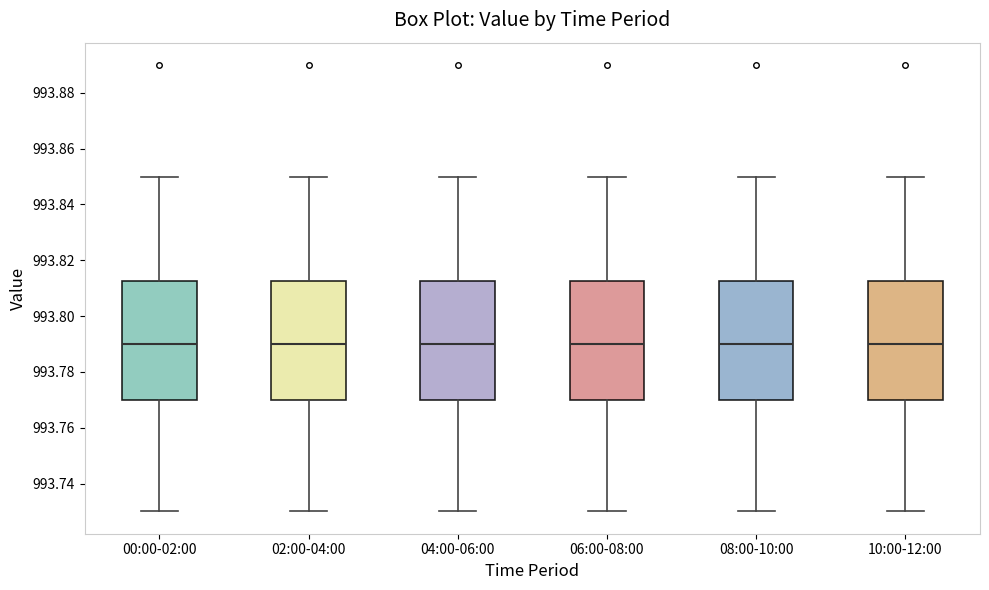

Reading left to right, transcribe this box plot: for each box, give where its median line is, the range the box spans, and where its two whiskers end, as read against the y-axis. The values are not printed on the chart, so give them approximately, as read against the axis.

00:00-02:00: median 993.790, box 993.770 to 993.812, whiskers 993.730 to 993.850
02:00-04:00: median 993.790, box 993.770 to 993.812, whiskers 993.730 to 993.850
04:00-06:00: median 993.790, box 993.770 to 993.812, whiskers 993.730 to 993.850
06:00-08:00: median 993.790, box 993.770 to 993.812, whiskers 993.730 to 993.850
08:00-10:00: median 993.790, box 993.770 to 993.812, whiskers 993.730 to 993.850
10:00-12:00: median 993.790, box 993.770 to 993.812, whiskers 993.730 to 993.850